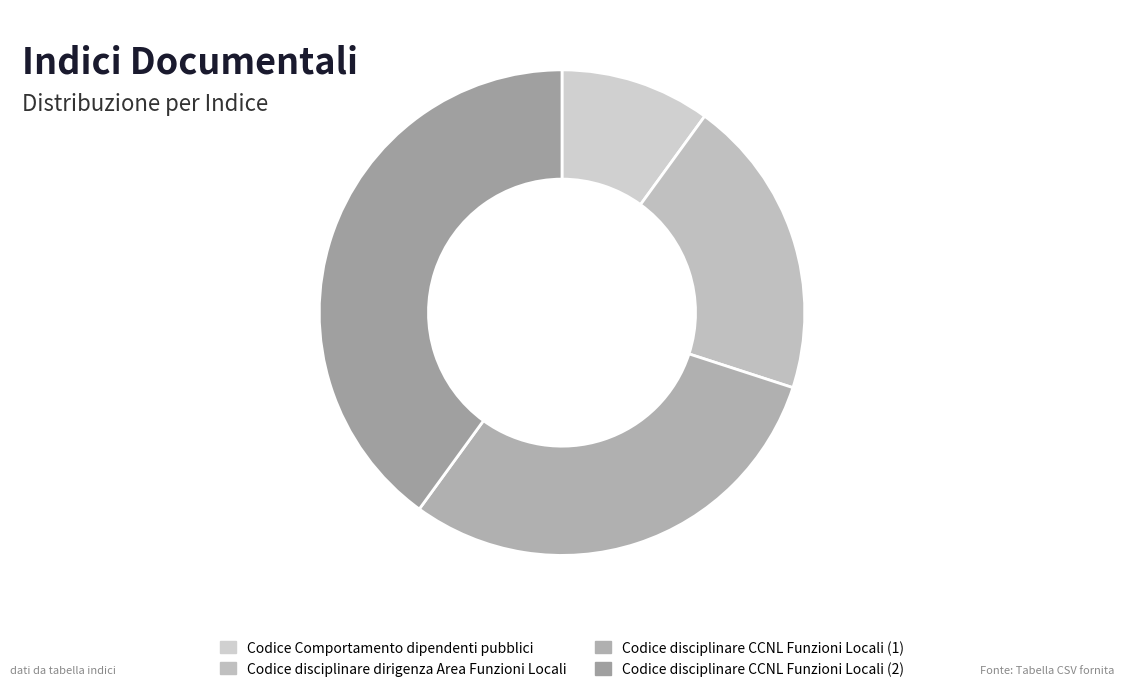

Which slice is the largest?

Codice disciplinare CCNL Funzioni Locali (2)